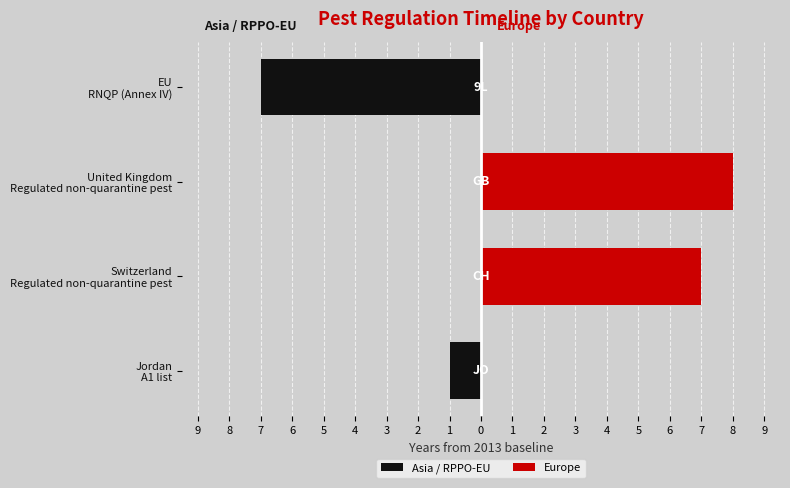

Rank the series by their maximum value, from lowest to highest.

Asia / RPPO-EU, Europe